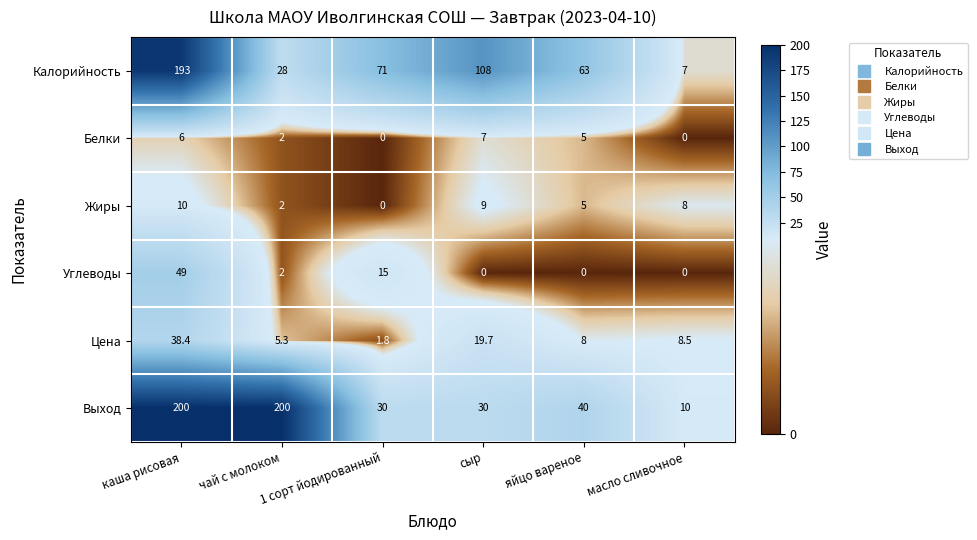

How many positive values does the Углеводы series have?

3